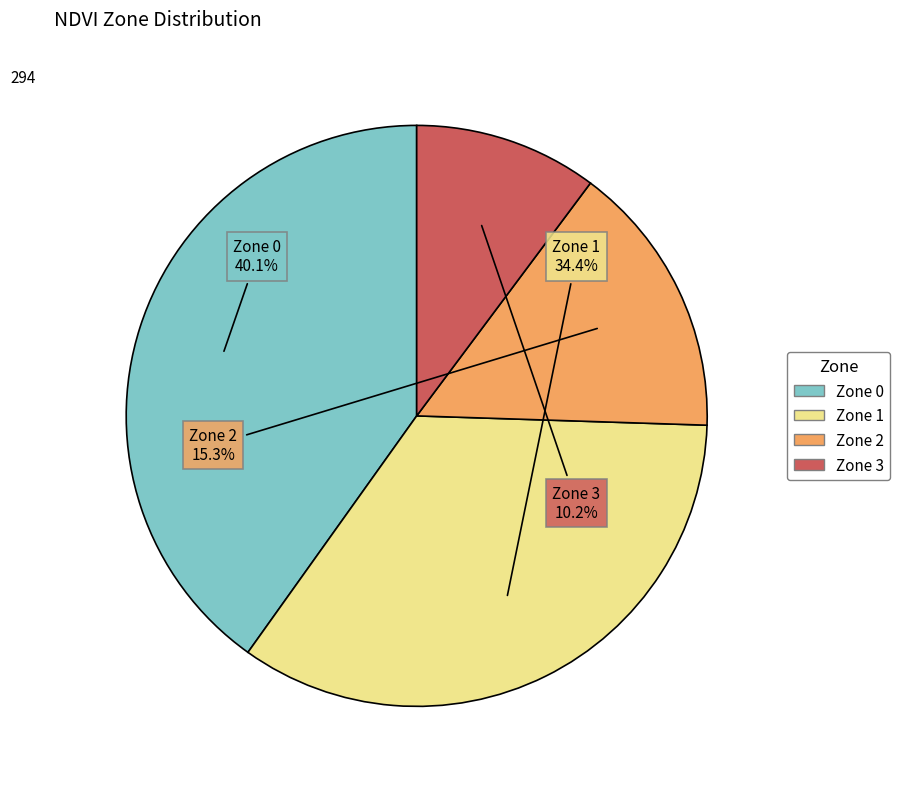

The Zone 3 slice represents 10% of the pie. True or false?

True